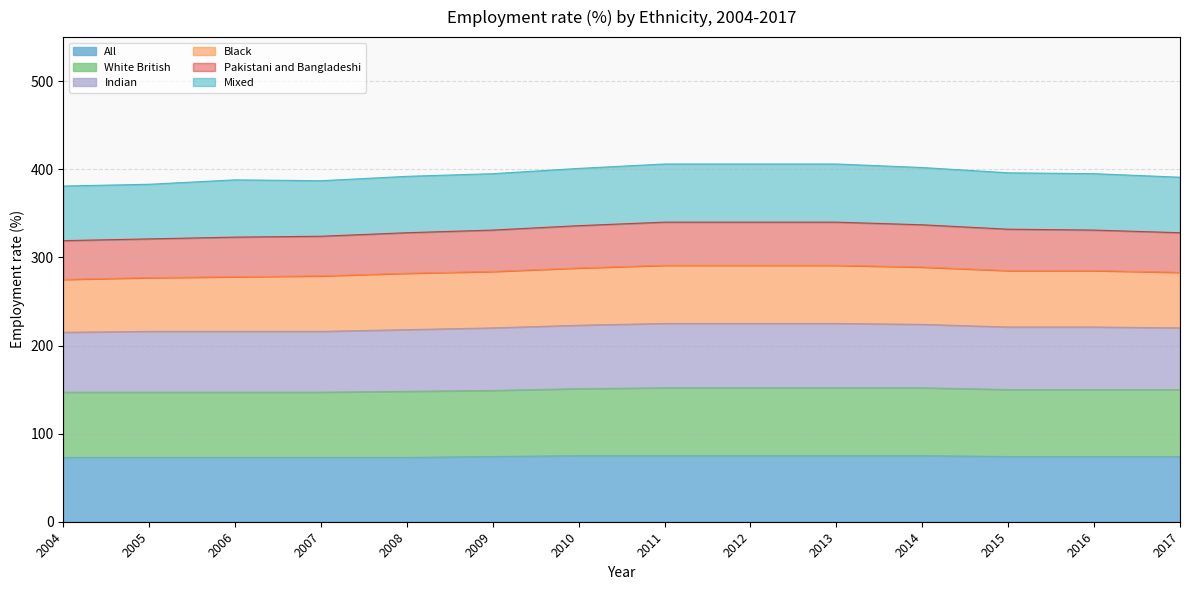

What is the maximum value for All?

75